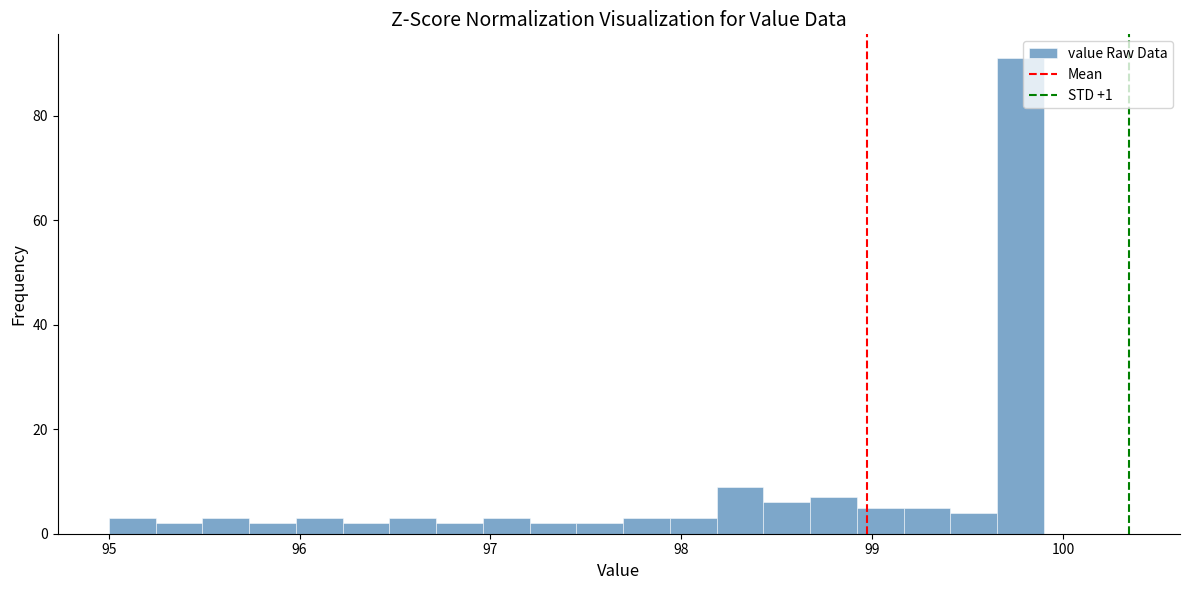

Read against the x-axis, roughly where is the centre of the tallest bar?

99.8